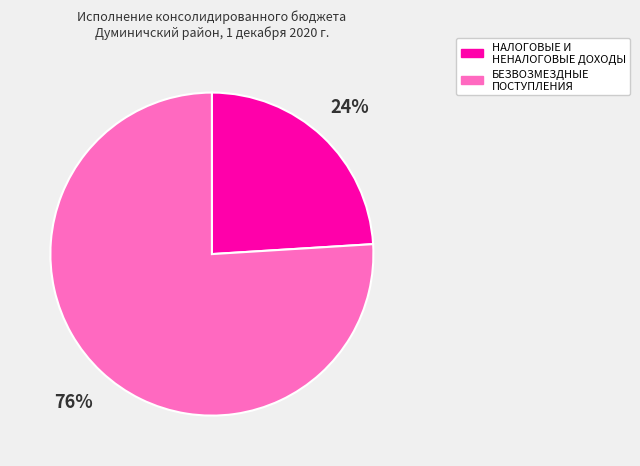

The БЕЗВОЗМЕЗДНЫЕ ПОСТУПЛЕНИЯ slice represents 76% of the pie. True or false?

True